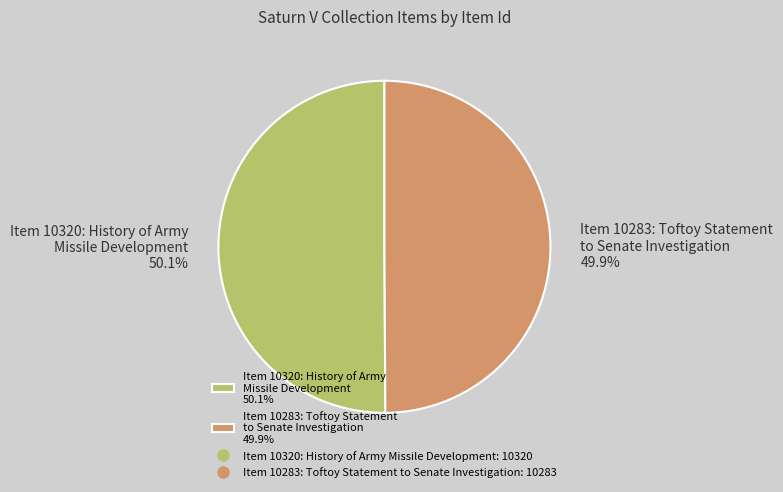

What is the ratio of the value at Item 10283: Toftoy Statement to Senate Investigation 49.9% to the value at Item 10320: History of Army Missile Development 50.1%?

1.0